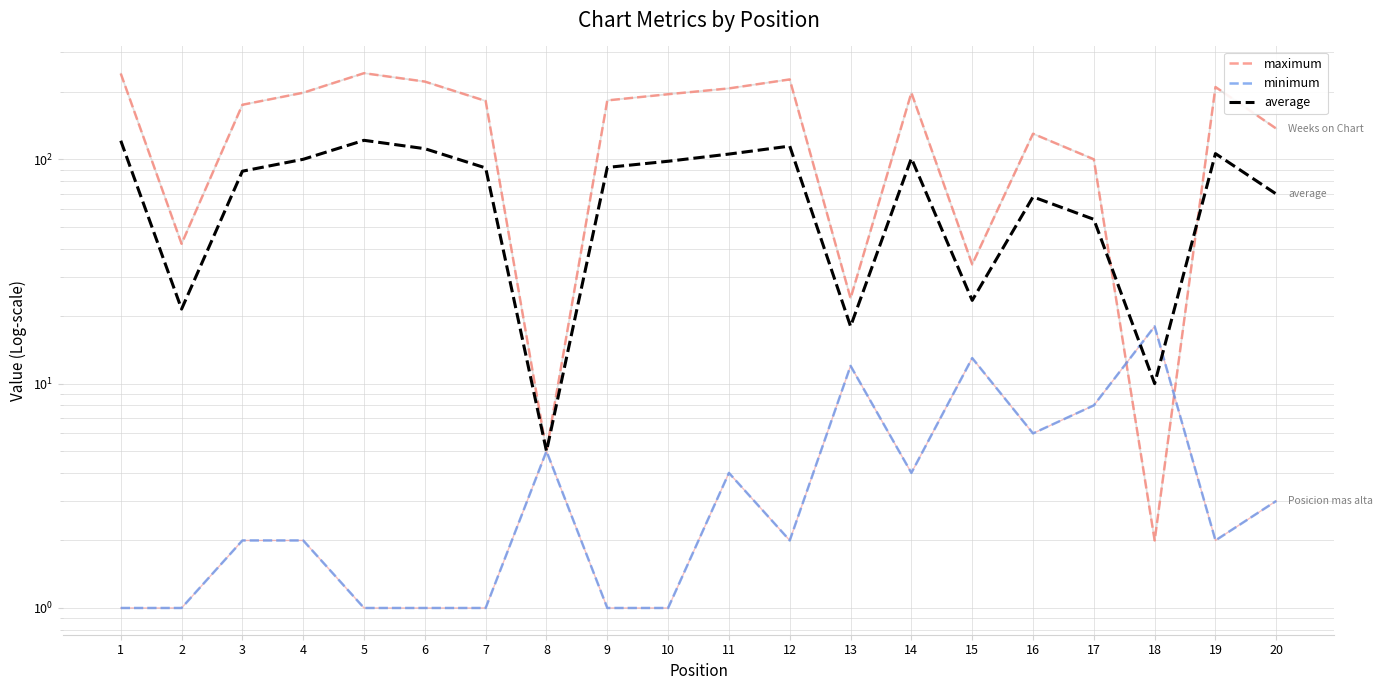

How many lines are shown in the chart?

3